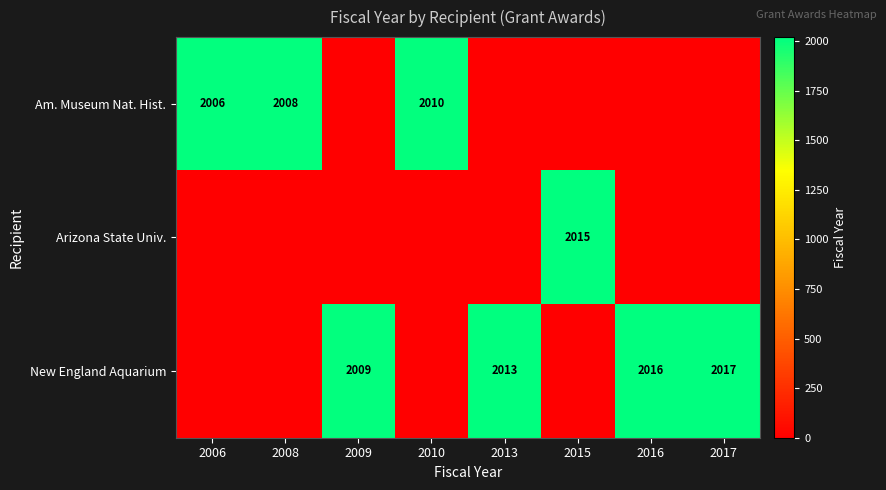

Is the value of New England Aquarium at 2009 greater than the value of Am. Museum Nat. Hist. at 2006?

Yes